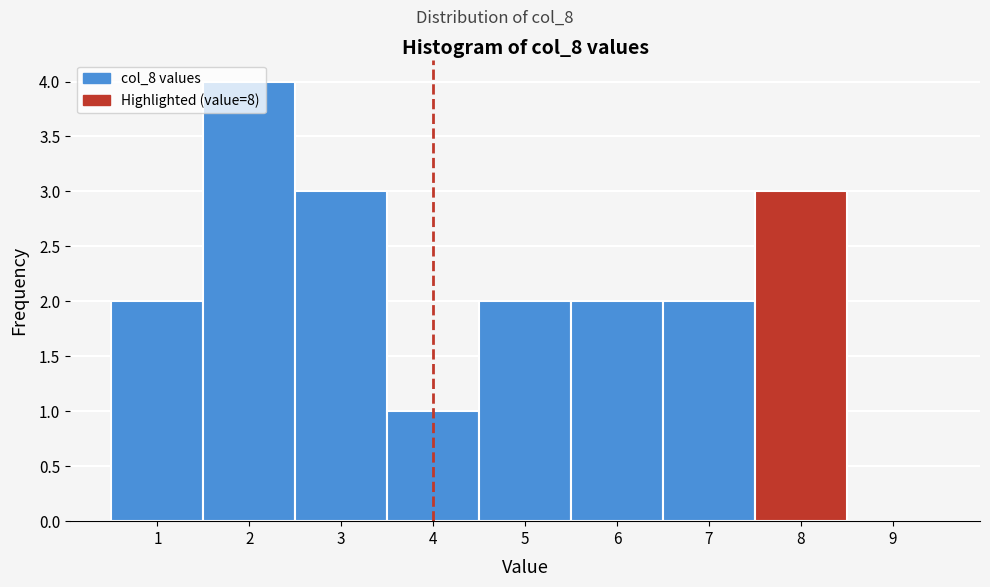

Which range on the x-axis has the tallest bar?

1.5 to 2.5